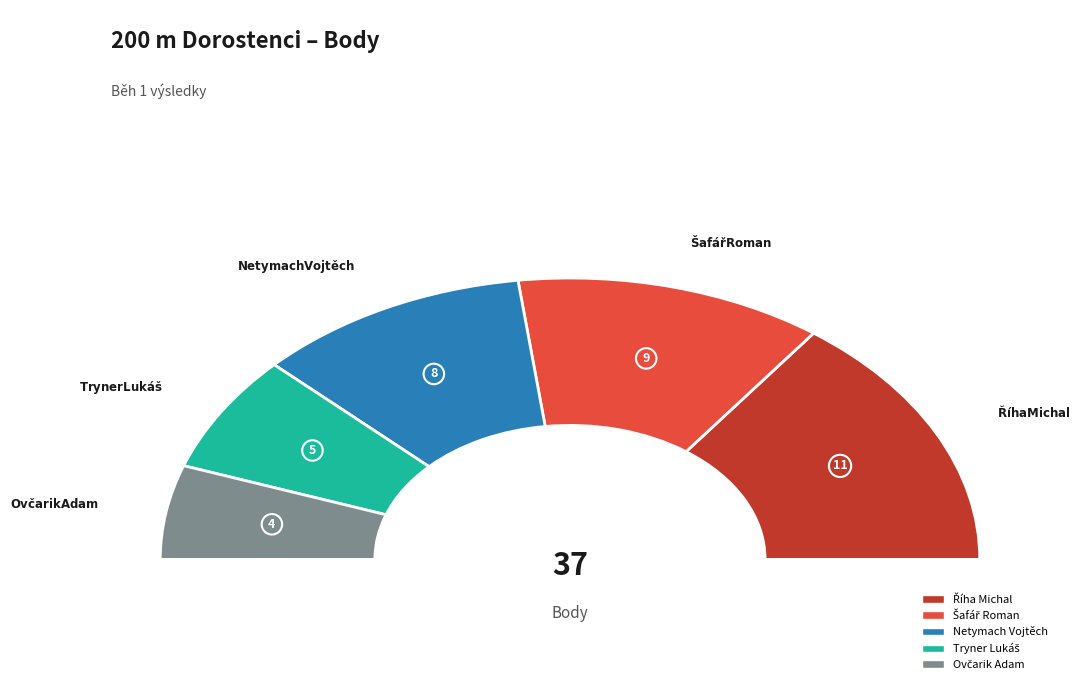

True or false: Netymach Vojtěch accounts for 22% of the total.

True